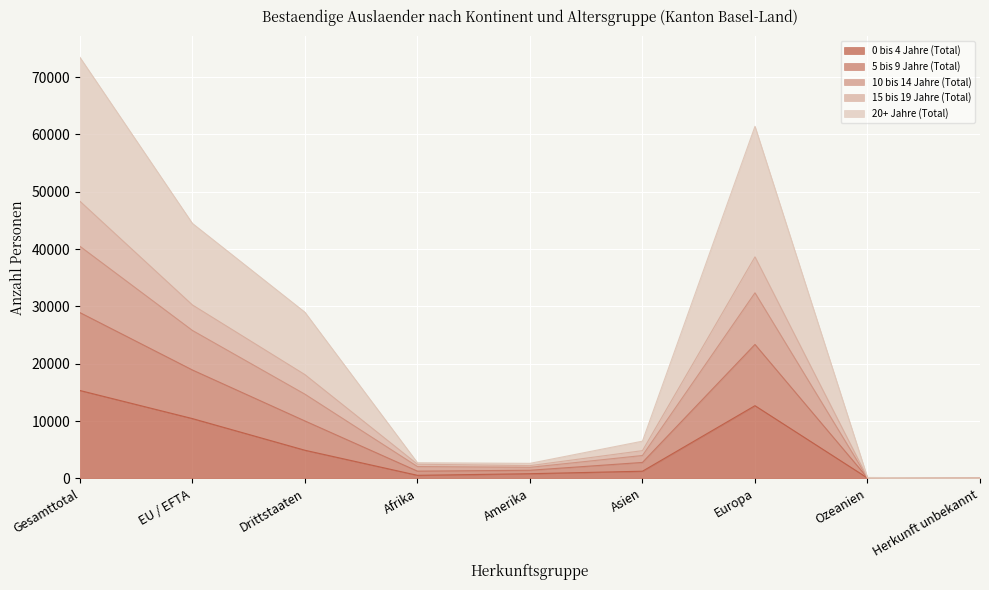

Which has a higher value, Herkunft unbekannt or EU / EFTA?

EU / EFTA